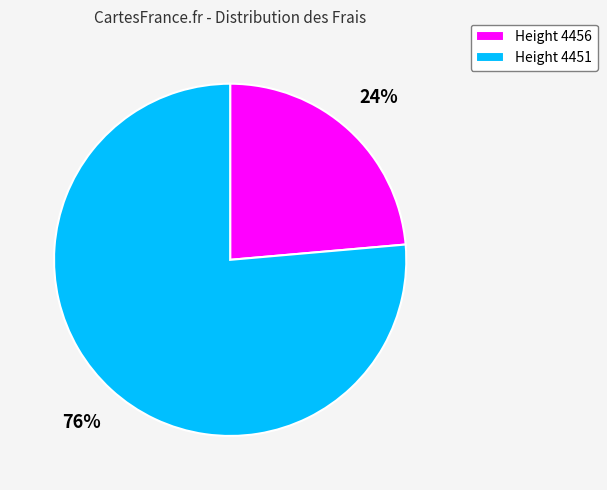

Rank the categories by value from highest to lowest.

Height 4451, Height 4456